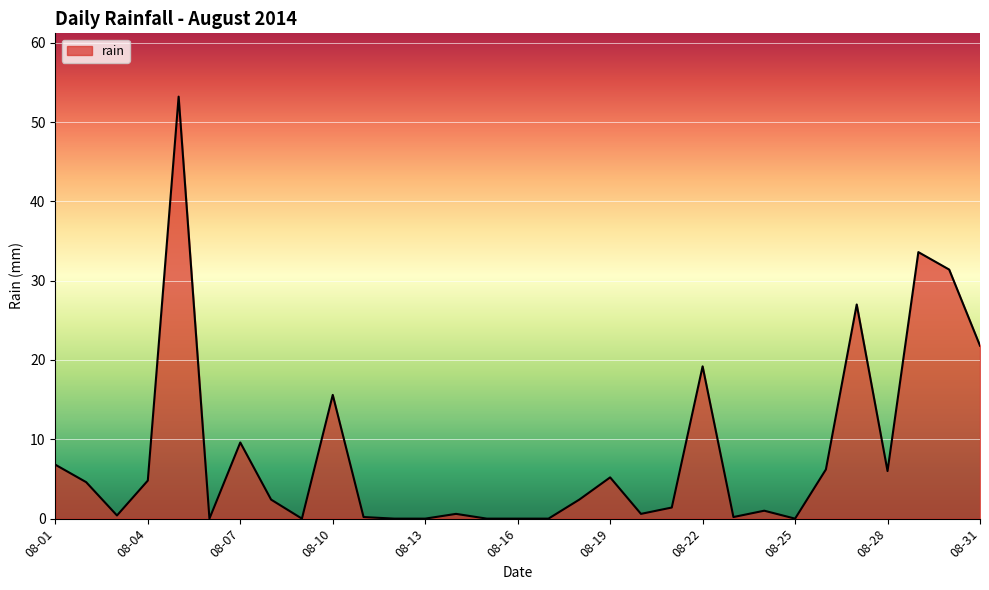

What is the difference between the maximum and minimum values?

53.2